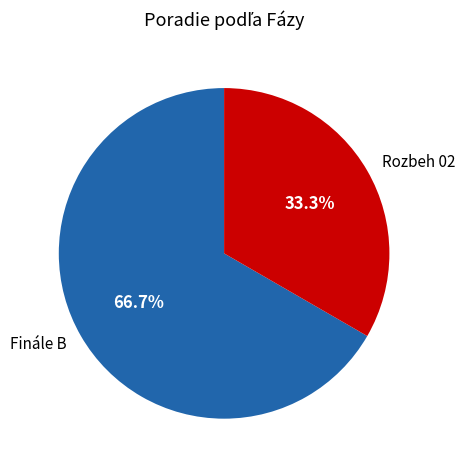

How many segments does this pie chart have?

2